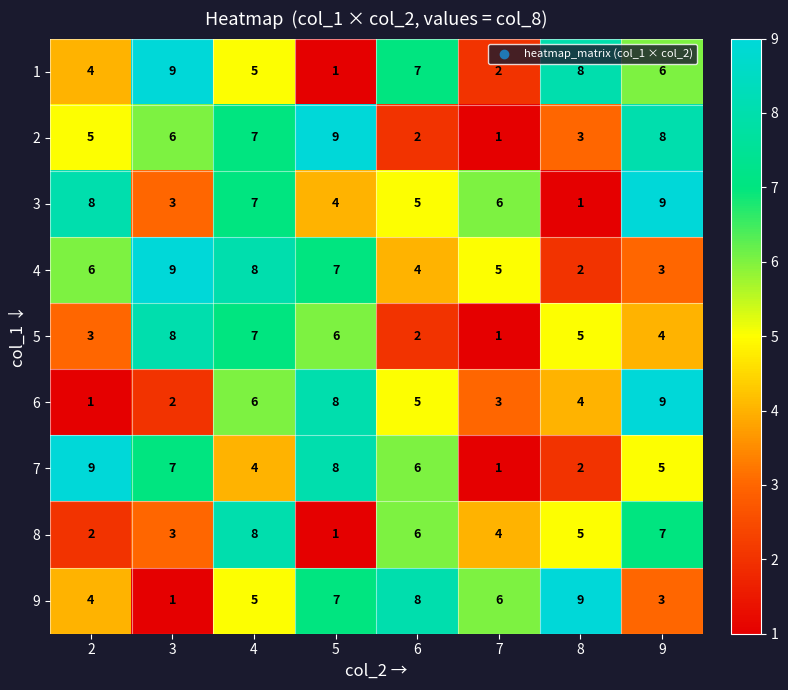

What is the smallest value displayed?

1